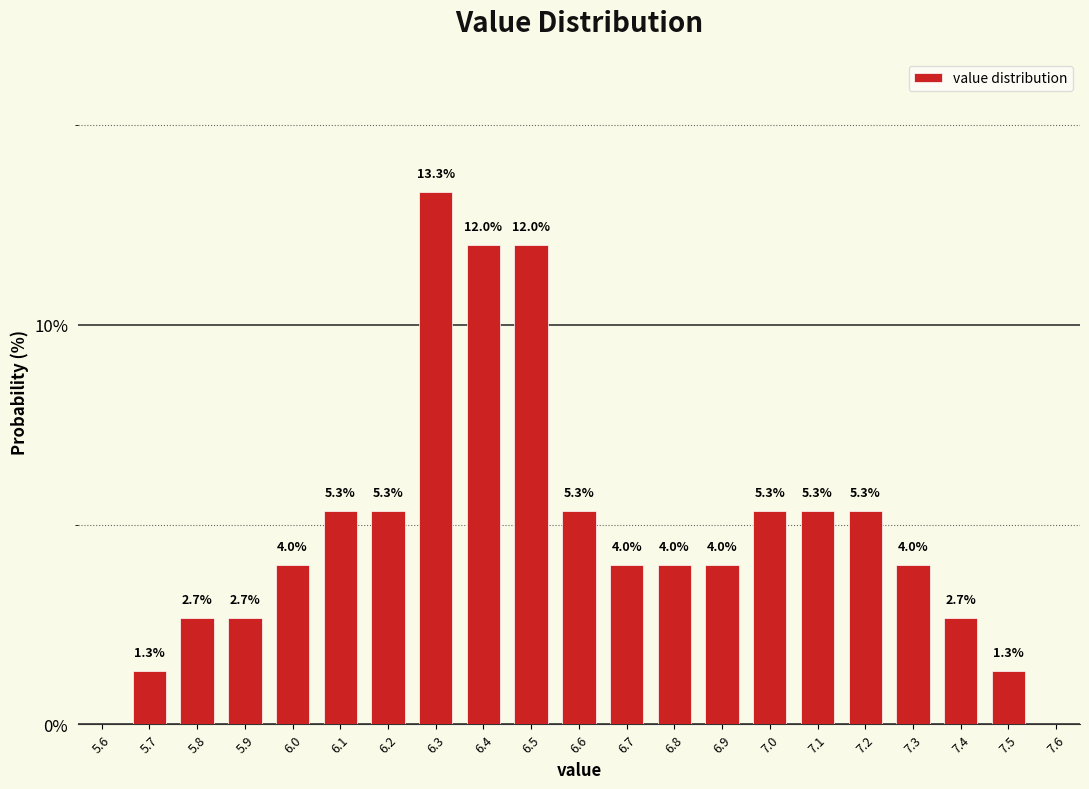

How tall is the bar that spans 6.95 to 7.05 on the x-axis?

5.3